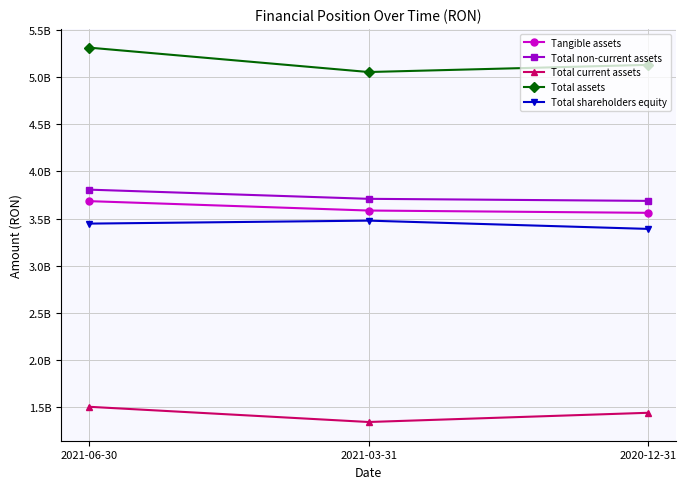

The Total shareholders equity series shows 3446581515 at 2021-06-30. True or false?

True